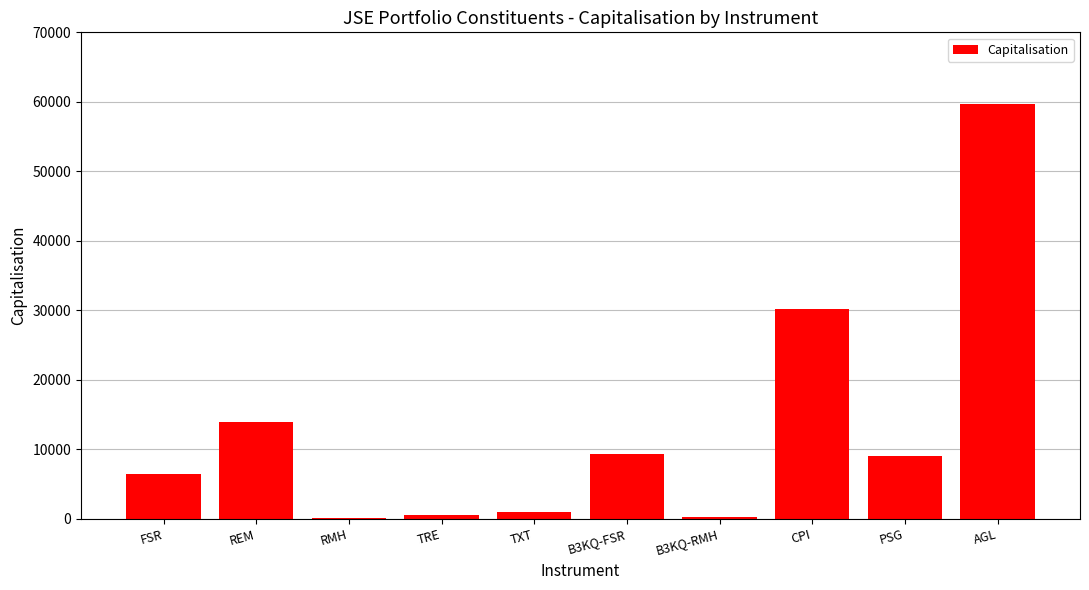

Which has a higher value, B3KQ-FSR or CPI?

CPI